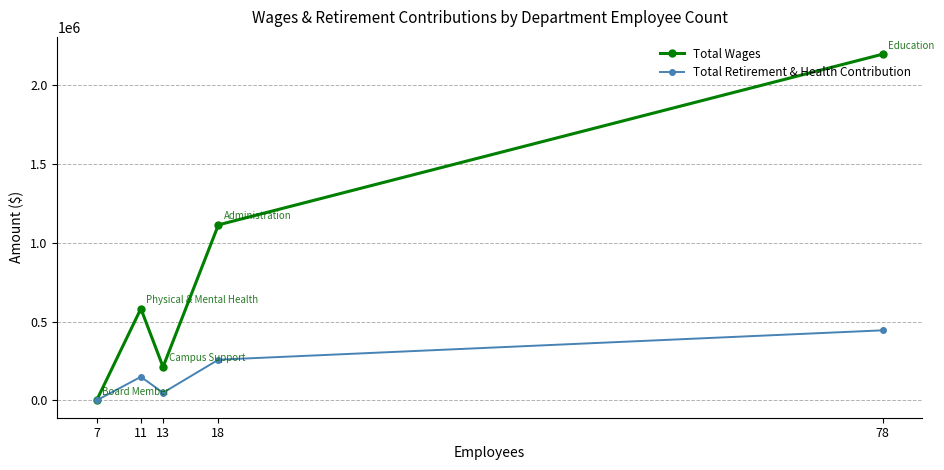

Which series has the largest range (max minus min)?

Total Wages